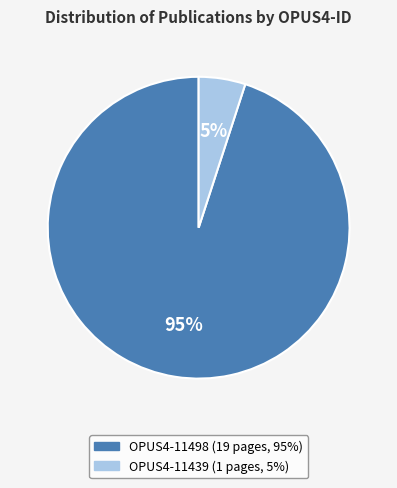

To the nearest percent, what is the combined percentage of OPUS4-11439 and OPUS4-11498?

100%